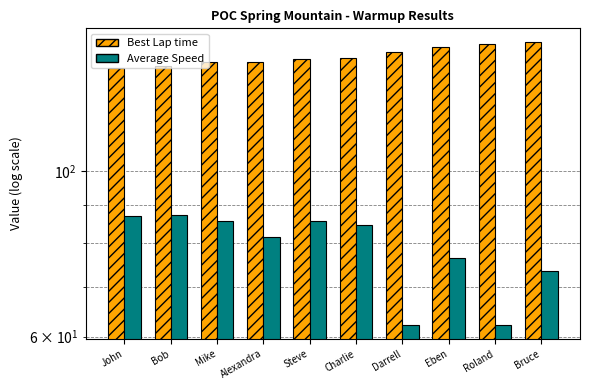

At how many categories does at least one series exceed 112?

10